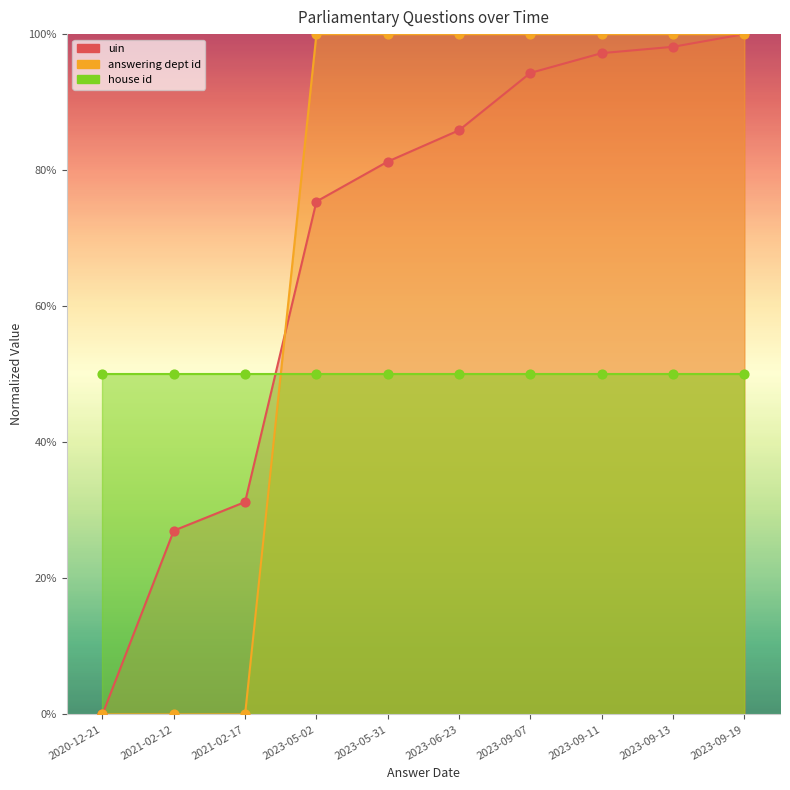

At how many categories does at least one series exceed 72?

7